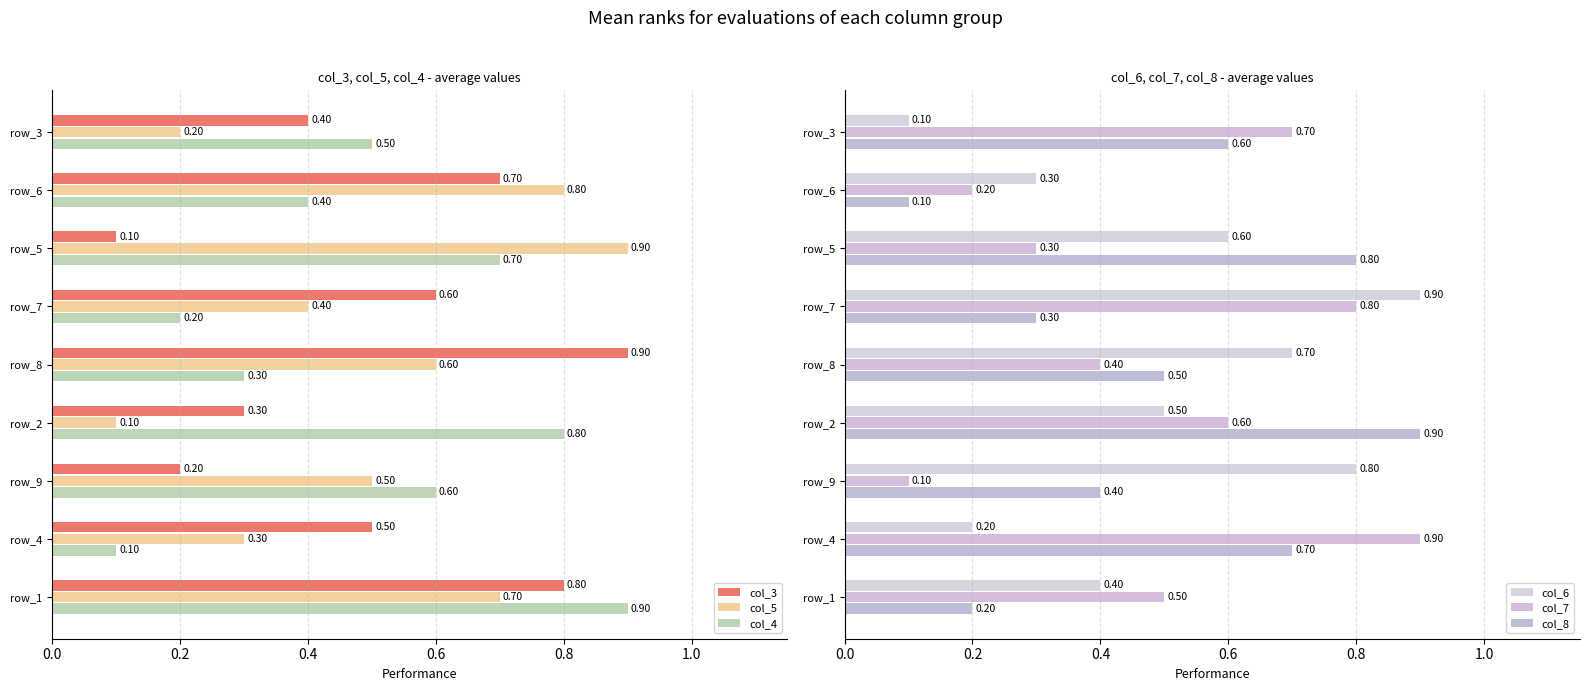

Which series has the largest total across all categories?

col_3